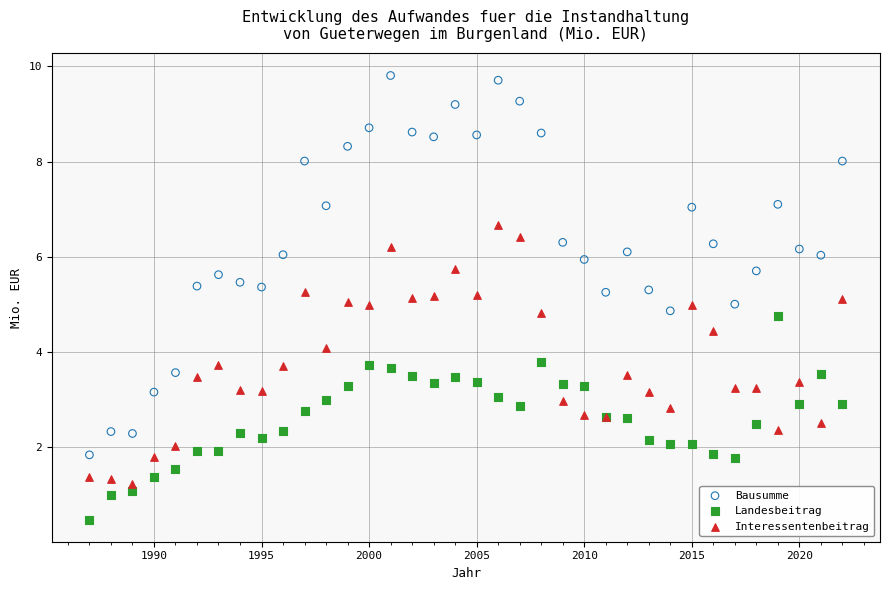

Which series reaches the maximum Y coordinate?

Bausumme